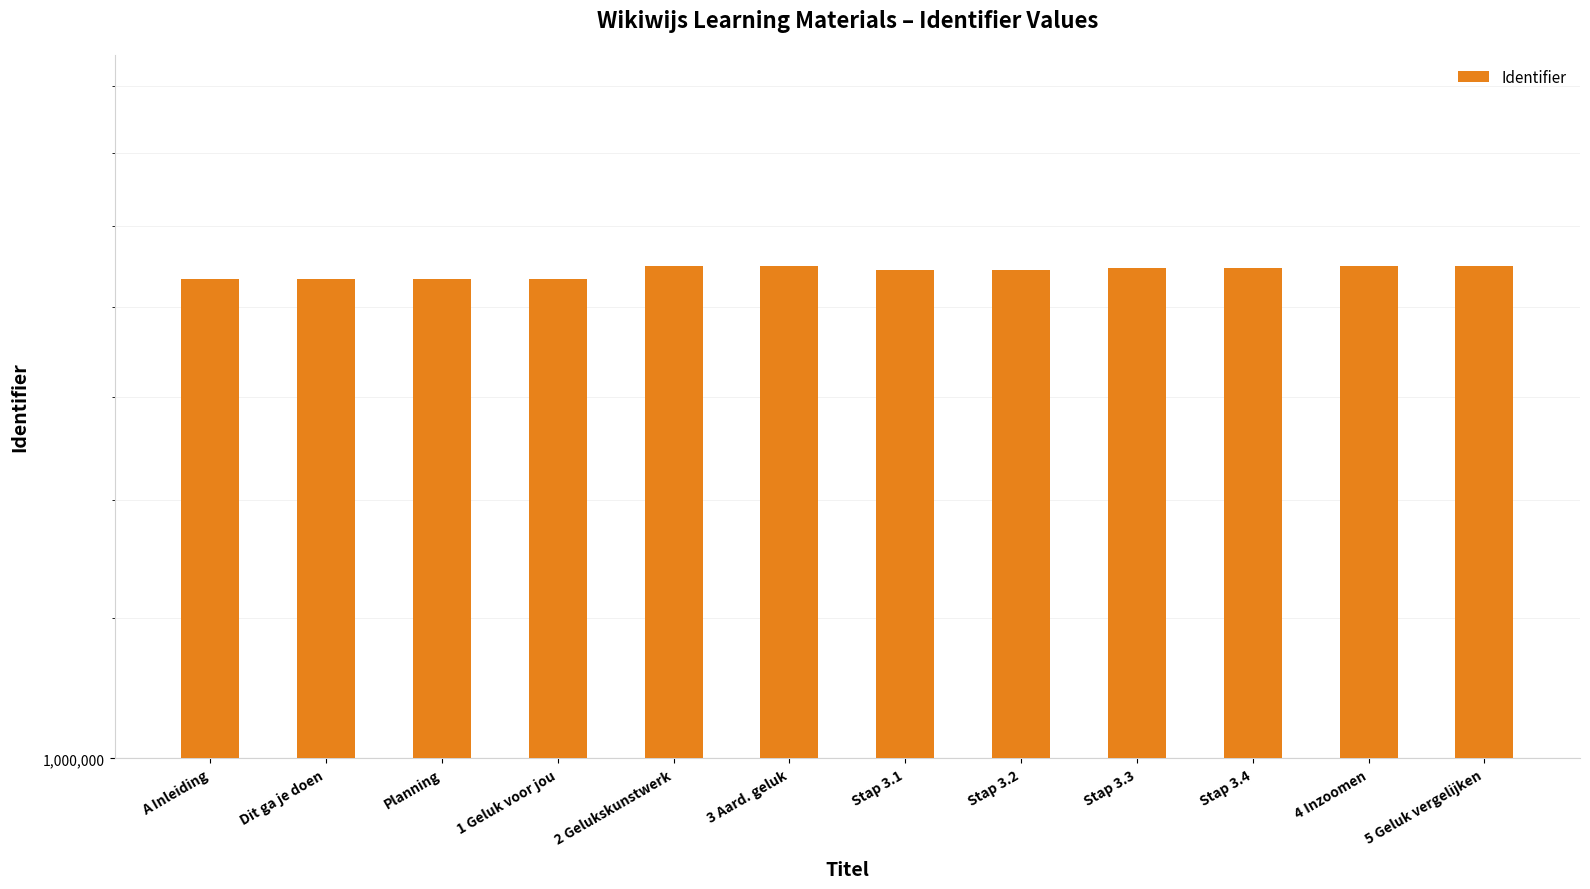

Which has a higher value, 5 Geluk vergelijken or 3 Aard. geluk?

5 Geluk vergelijken